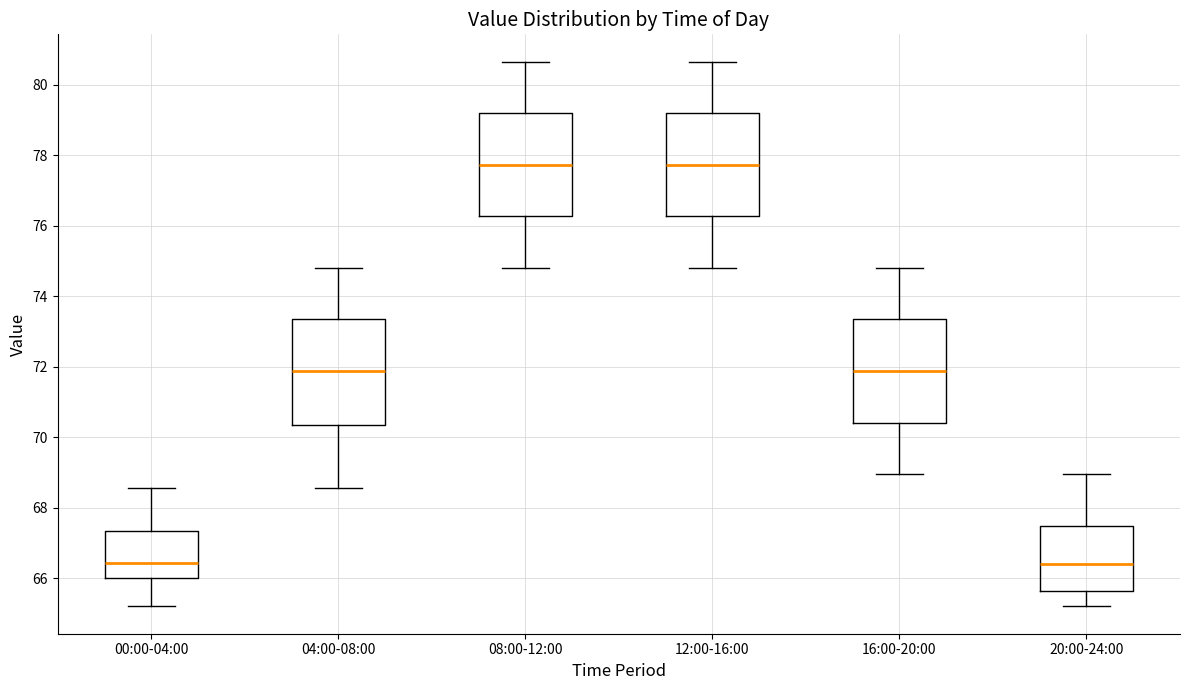

Reading left to right, transcribe this box plot: for each box, give where its median line is, the range the box spans, and where its two whiskers end, as read against the y-axis. The values are not printed on the chart, so give them approximately, as read against the axis.

00:00-04:00: median 66.4, box 66.0 to 67.4, whiskers 65.2 to 68.6
04:00-08:00: median 71.8, box 70.4 to 73.4, whiskers 68.6 to 74.8
08:00-12:00: median 77.8, box 76.2 to 79.2, whiskers 74.8 to 80.6
12:00-16:00: median 77.8, box 76.2 to 79.2, whiskers 74.8 to 80.6
16:00-20:00: median 71.8, box 70.4 to 73.4, whiskers 69.0 to 74.8
20:00-24:00: median 66.4, box 65.6 to 67.4, whiskers 65.2 to 69.0